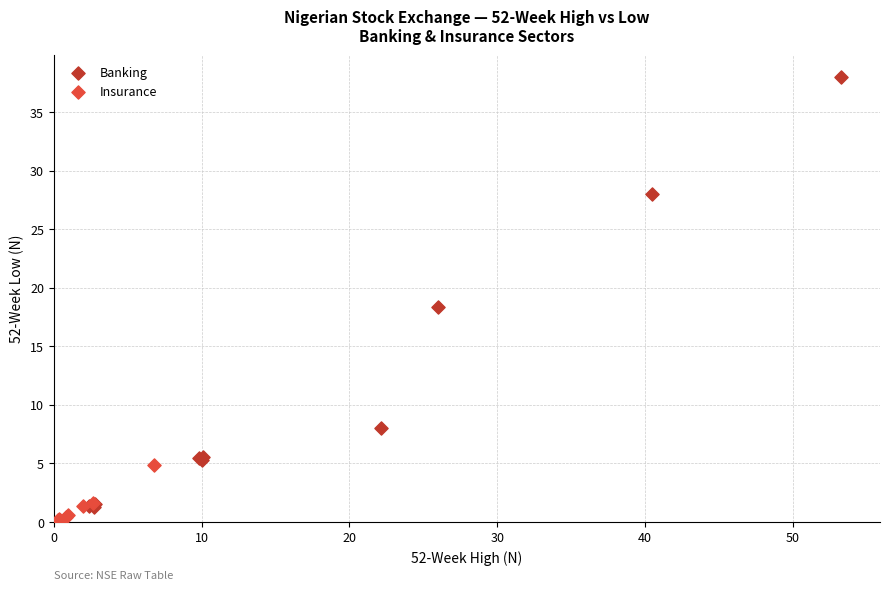

Which series reaches the maximum Y coordinate?

Banking